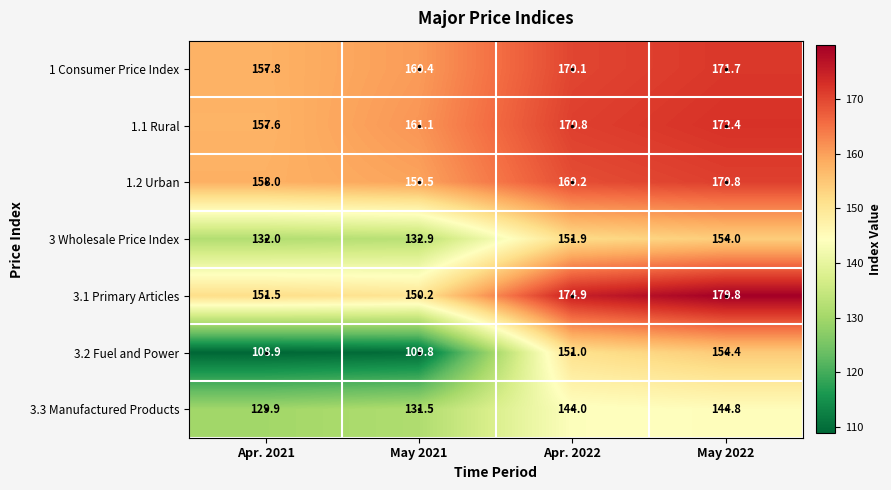

Rank the series at Apr. 2021 from lowest to highest value.

3.2 Fuel and Power, 3.3 Manufactured Products, 3 Wholesale Price Index, 3.1 Primary Articles, 1.1 Rural, 1 Consumer Price Index, 1.2 Urban